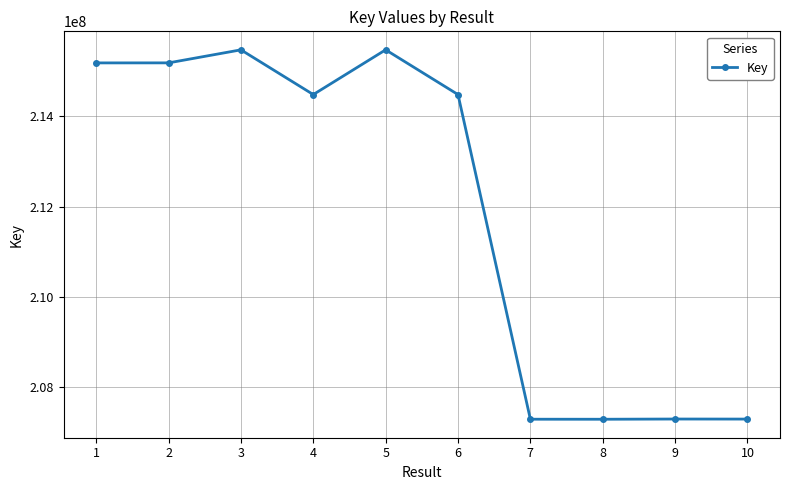

The chart shows a value of 88185110 at 4. True or false?

False